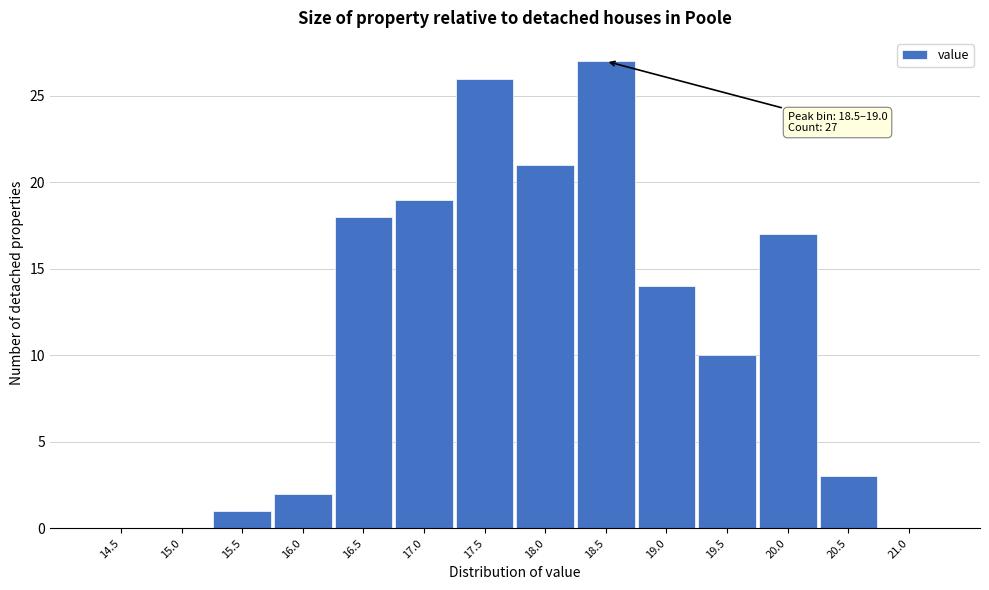

Reading left to right, list all the values displayed in this chart.

14.5=0	15.0=0	15.5=1	16.0=2	16.5=18	17.0=19	17.5=26	18.0=21	18.5=27	19.0=14	19.5=10	20.0=17	20.5=3	21.0=0